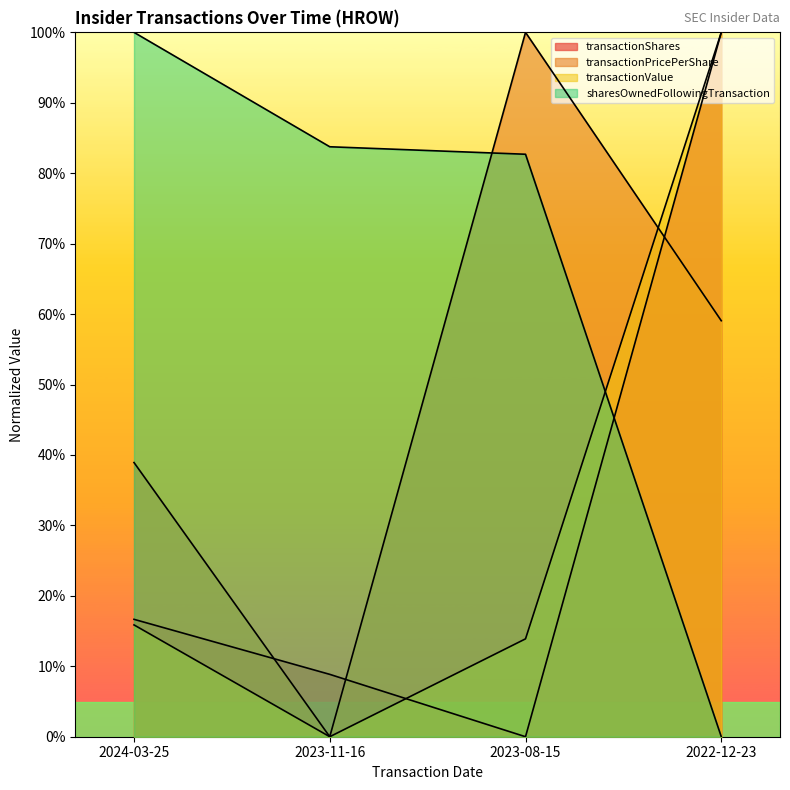

Reading left to right, what are all the values shown in this chart?

transactionShares: 2024-03-25=0.2	2023-11-16=0.1	2023-08-15=0.0	2022-12-23=1.0
transactionPricePerShare: 2024-03-25=0.4	2023-11-16=0.0	2023-08-15=1.0	2022-12-23=0.6
transactionValue: 2024-03-25=0.2	2023-11-16=0.0	2023-08-15=0.1	2022-12-23=1.0
sharesOwnedFollowingTransaction: 2024-03-25=1.0	2023-11-16=0.8	2023-08-15=0.8	2022-12-23=0.0